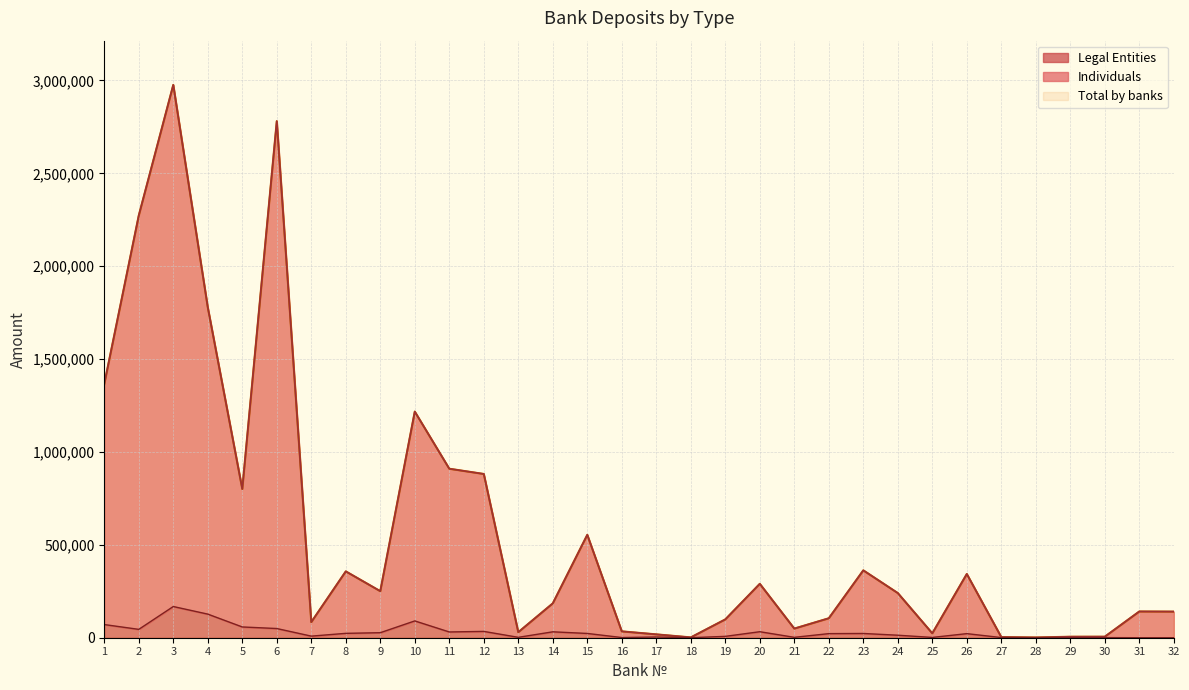

Which series changed the most between 11 and 18?

Individuals